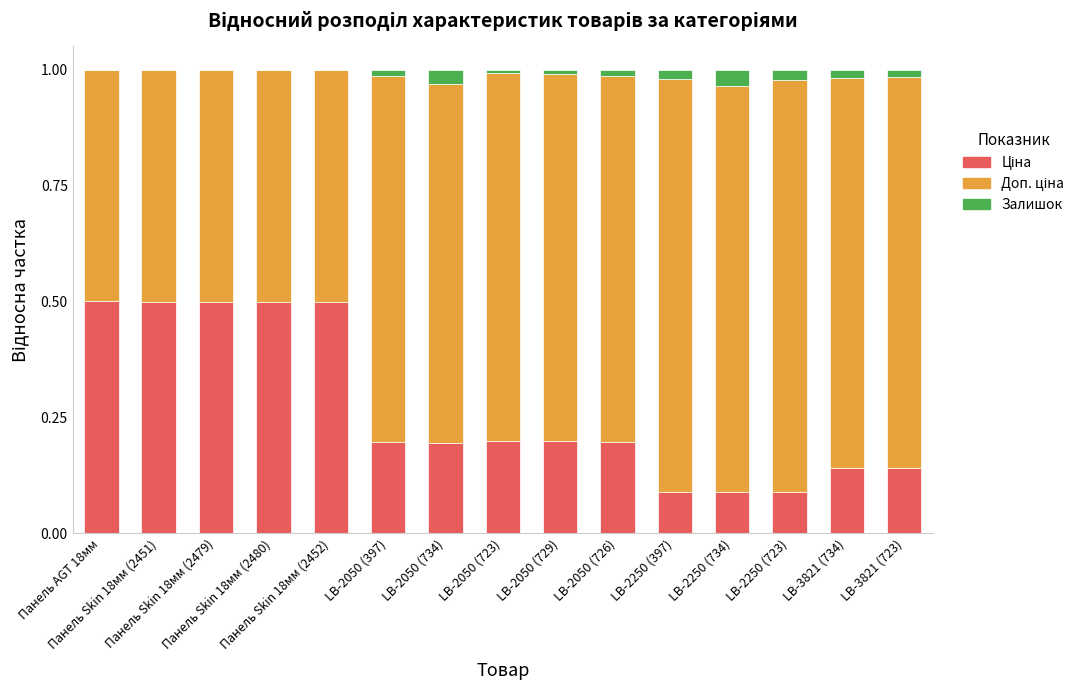

What is the label of the 9th bar from the right?

LB-2050 (734)